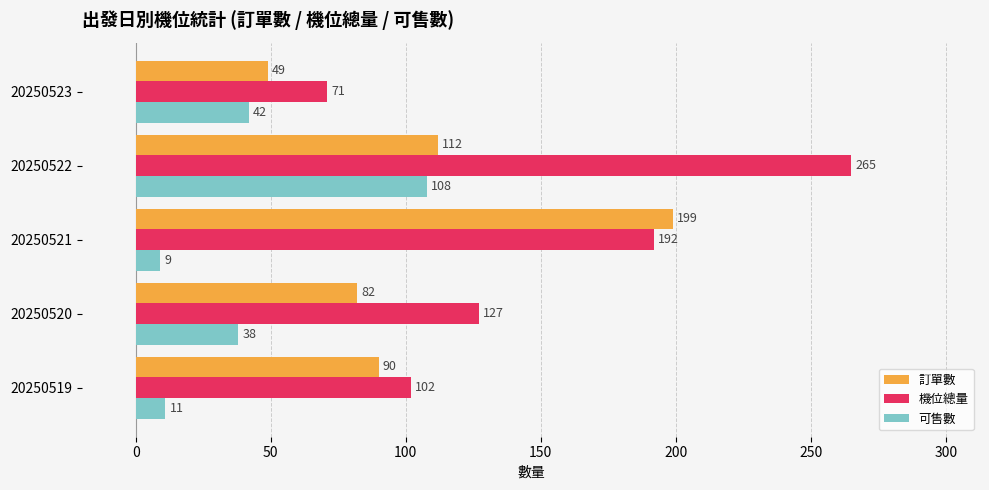

Rank the series by their average value, from lowest to highest.

可售數, 訂單數, 機位總量